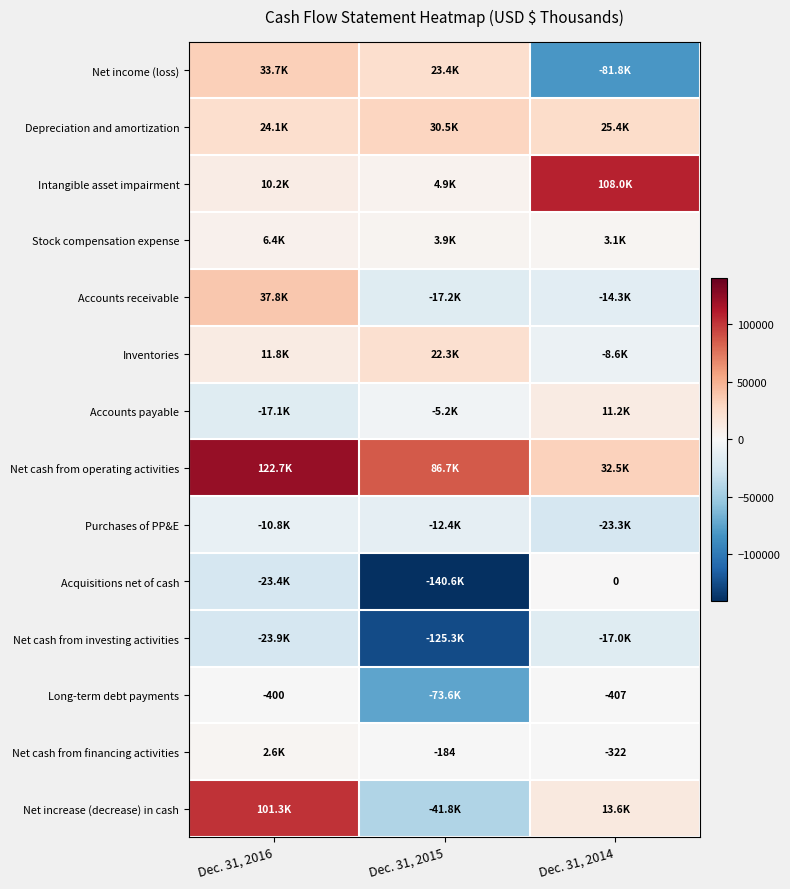

True or false: Net cash from financing activities has a value of -184 at Dec. 31, 2015.

True